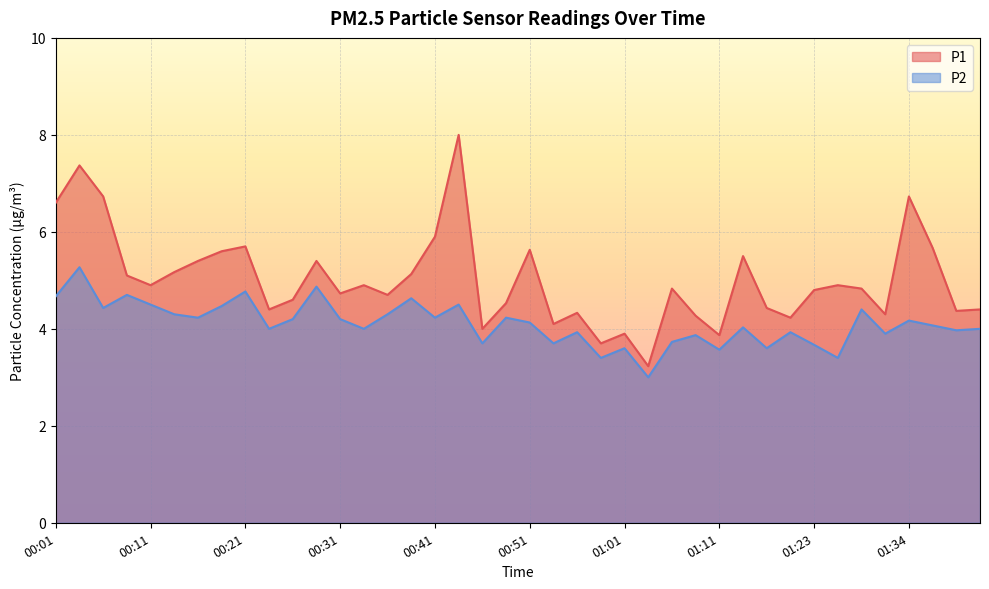

True or false: P1 and P2 cross at least once.

False